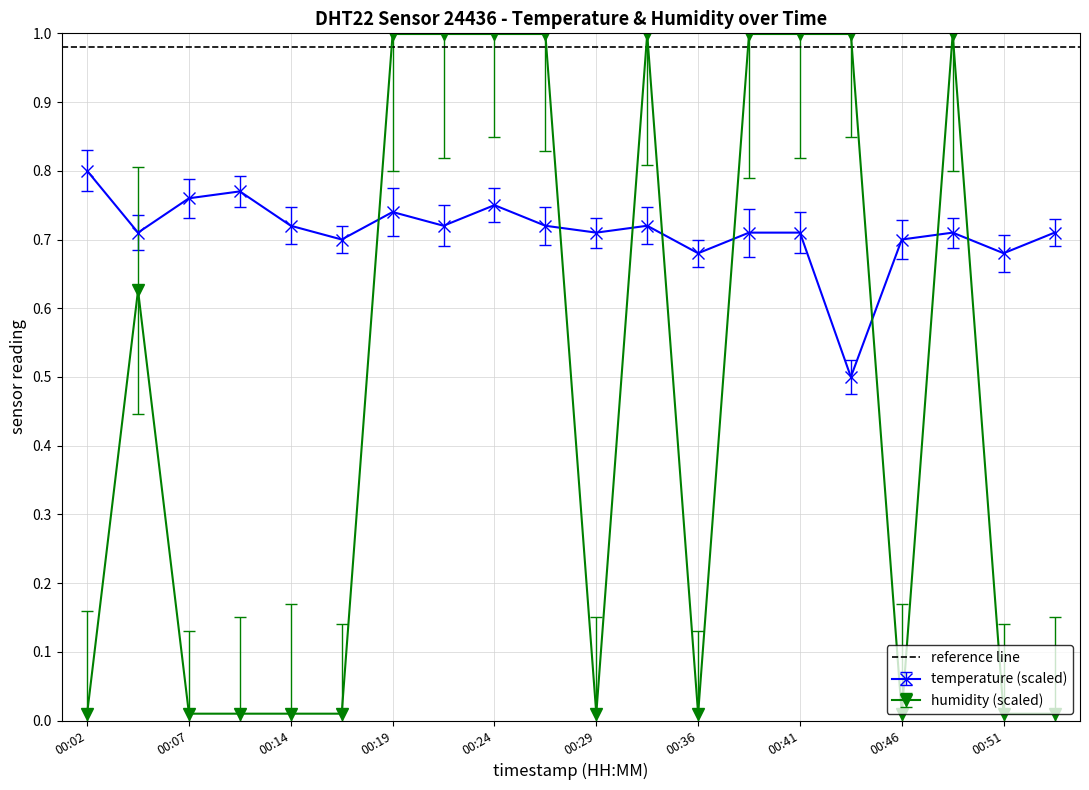

Is it true that temperature equals 0.7 at 00:36?

True